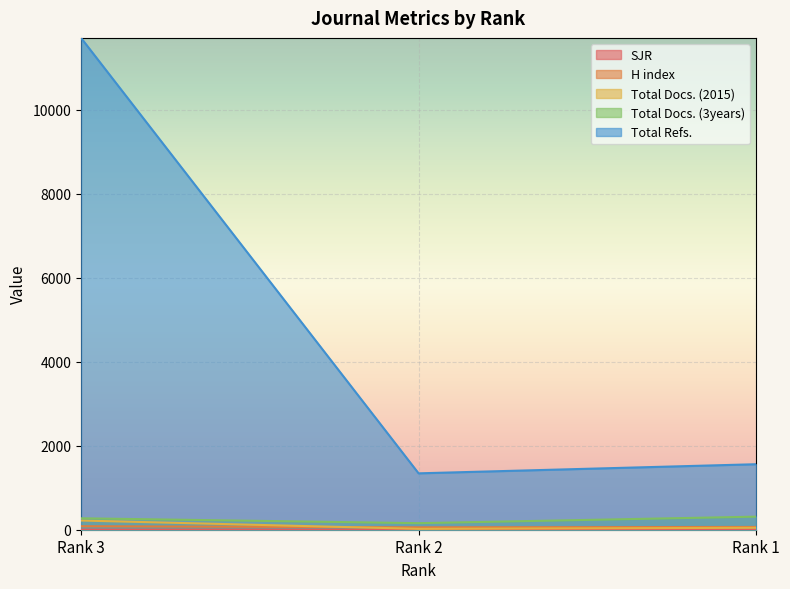

Between Rank 1 and Rank 3, which is larger?

Rank 1